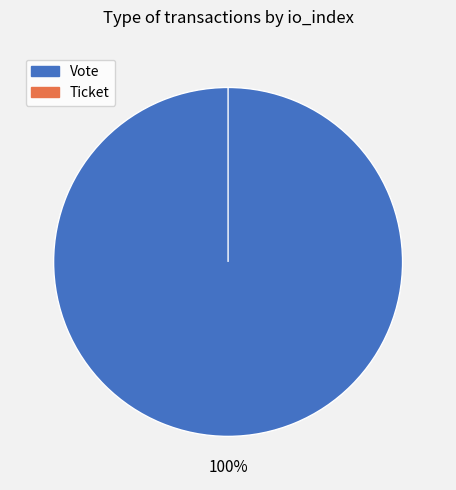

Do Ticket and Vote together represent more than half of the pie?

Yes